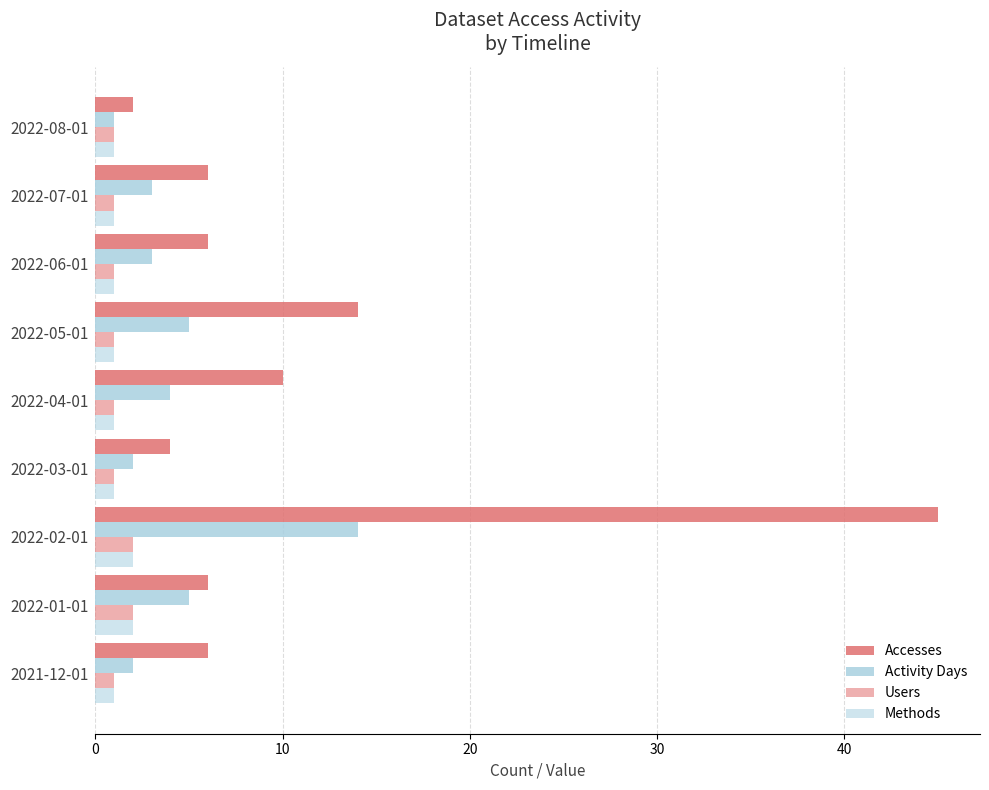

How many distinct data groups are displayed?

4